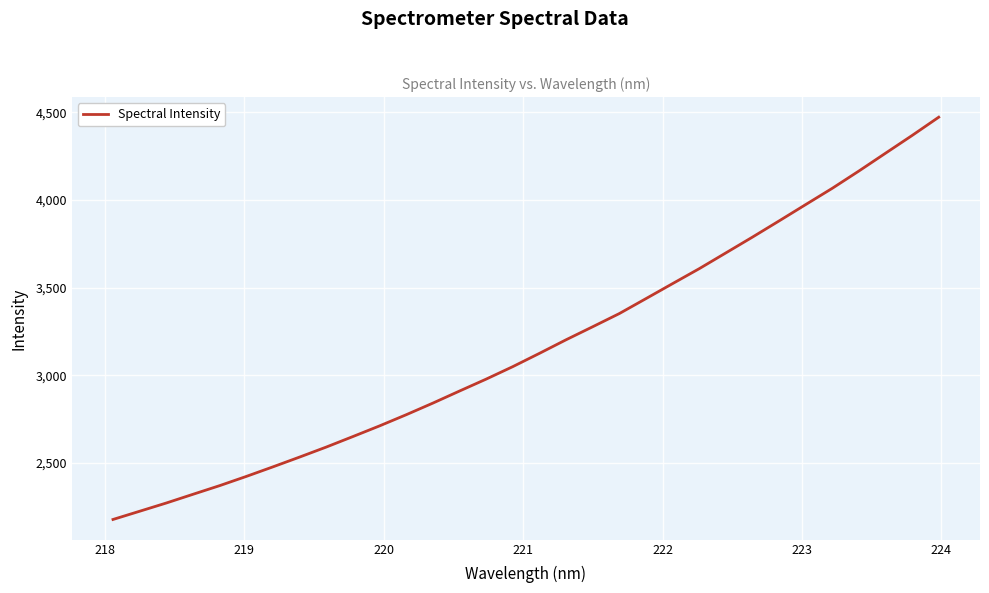

What is the greatest value displayed?

4473.0